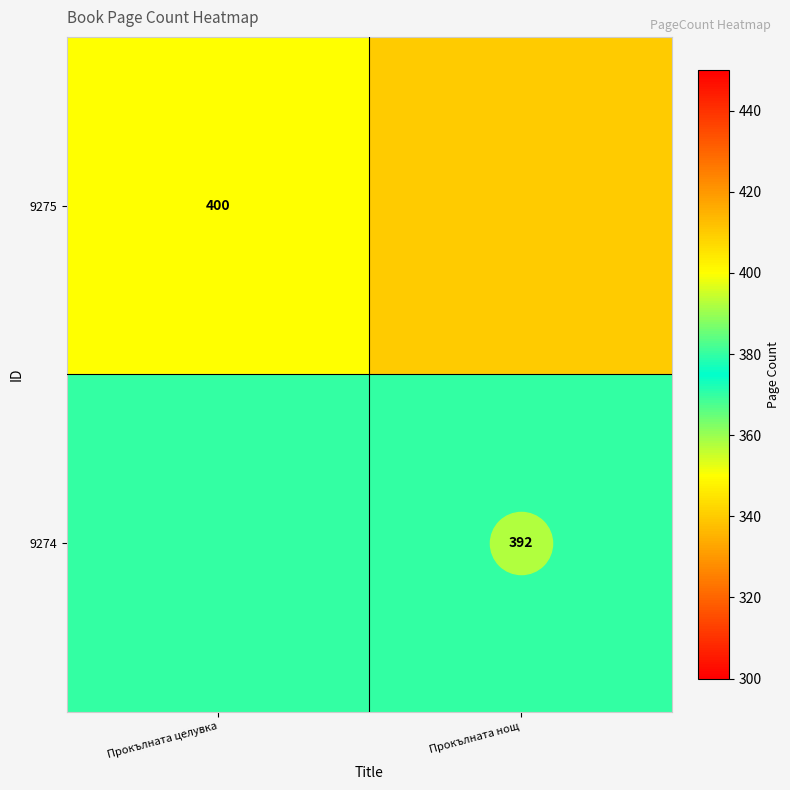

Which series has the largest range (max minus min)?

9275